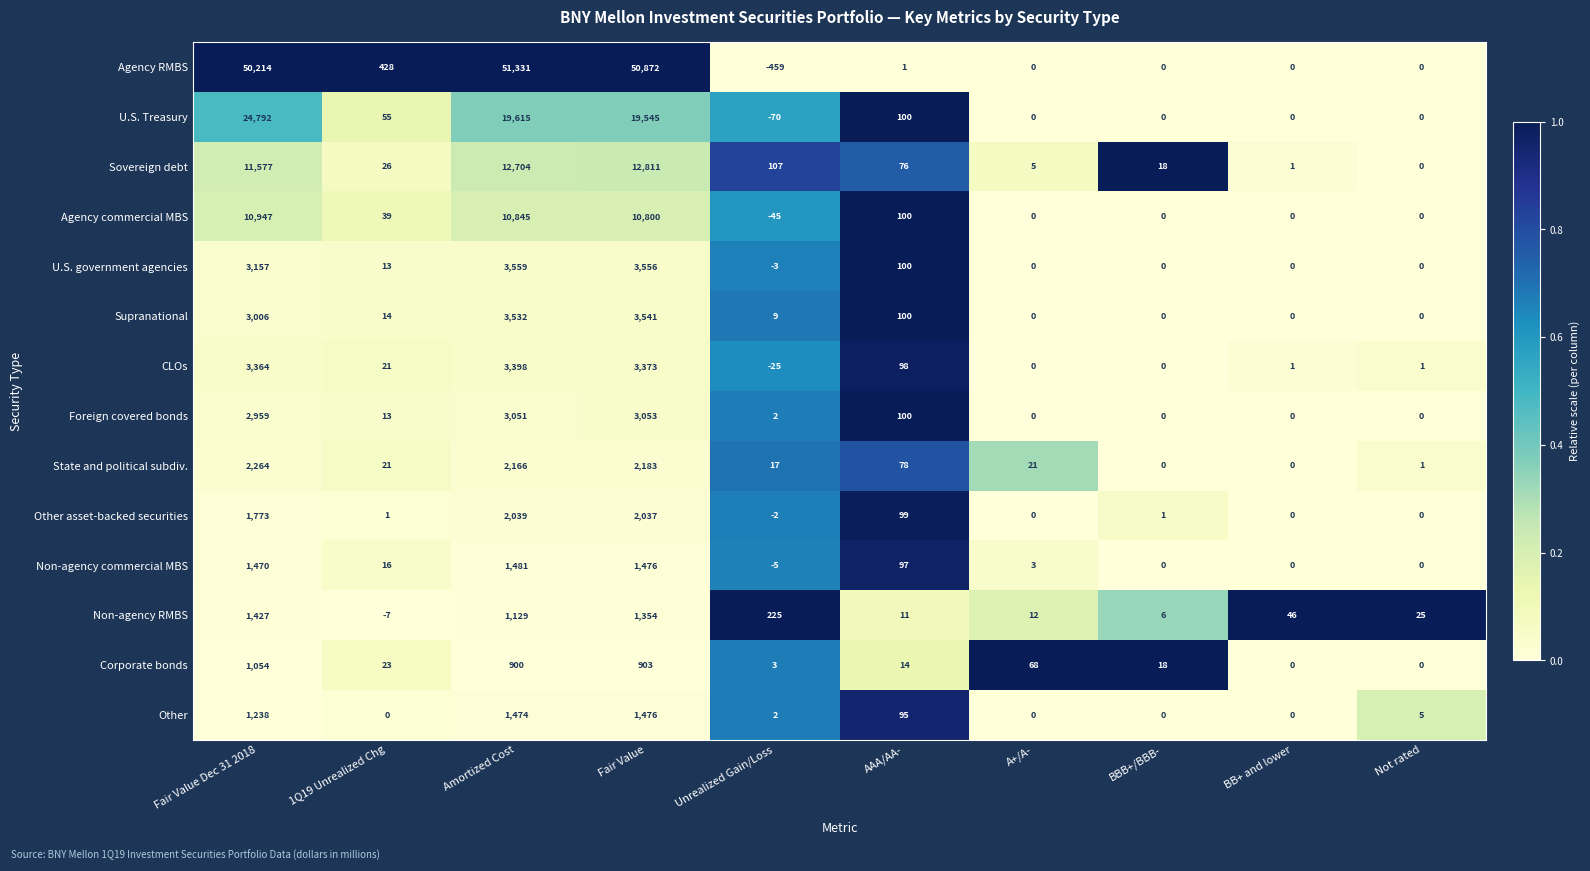

List the series in order of their peak value, lowest first.

Corporate bonds, Non-agency RMBS, Other, Non-agency commercial MBS, Other asset-backed securities, State and political subdiv., Foreign covered bonds, CLOs, Supranational, U.S. government agencies, Agency commercial MBS, Sovereign debt, U.S. Treasury, Agency RMBS